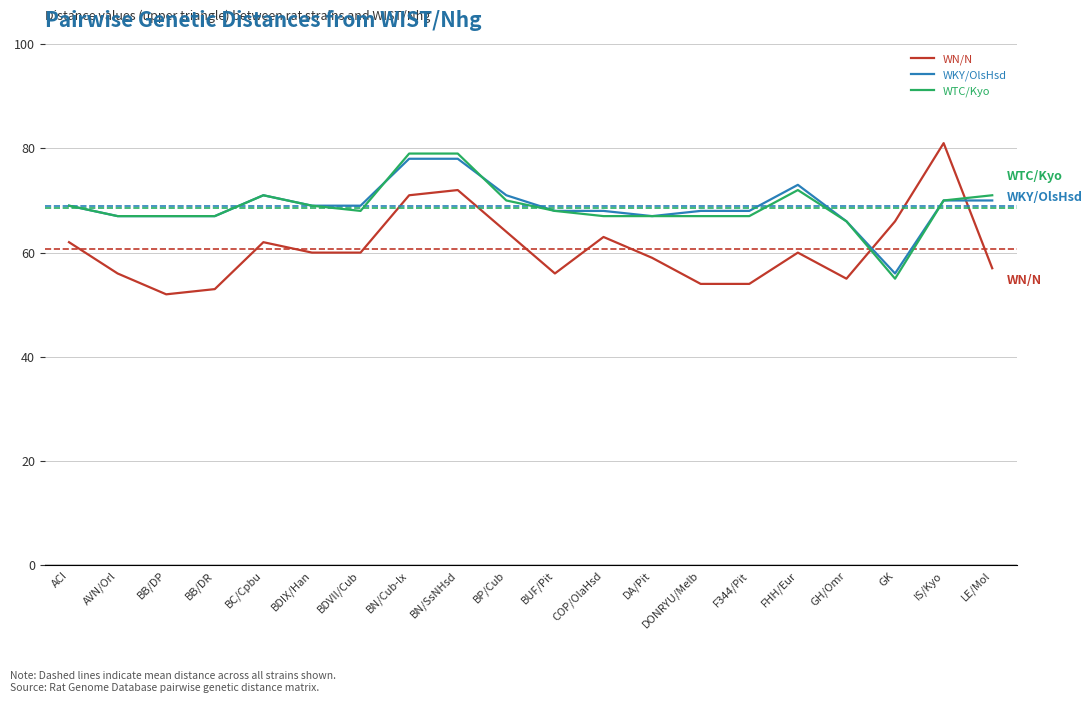

Which series ends up on top after the final intersection of WTC/Kyo and WN/N?

WTC/Kyo